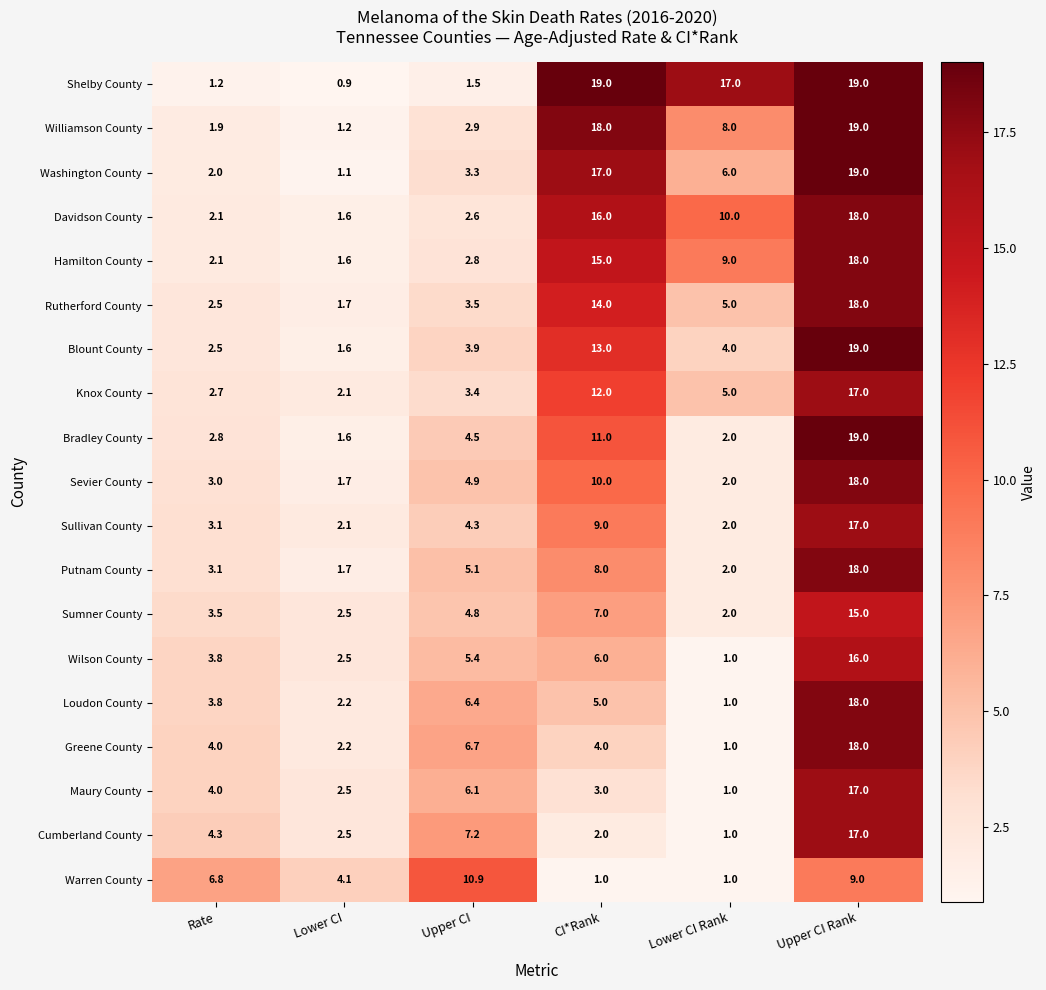

What is the maximum value shown in the chart?

19.0